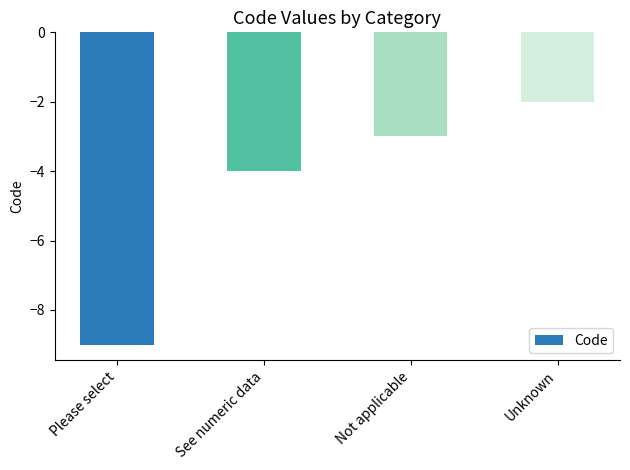

What is the change in value from See numeric data to Not applicable?

+1